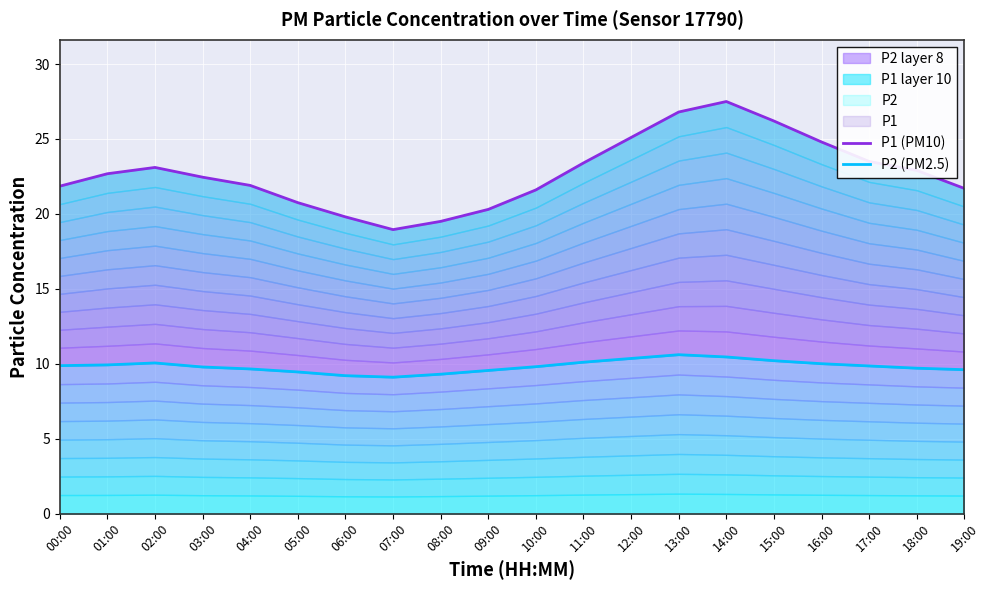

The value of P1 (PM10) at 11:00 is 23.4. True or false?

True